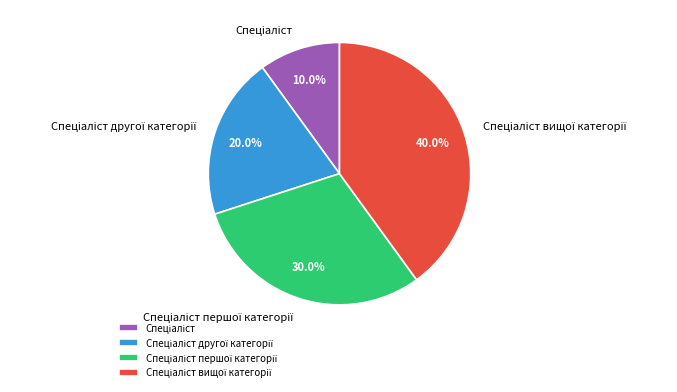

Is there a majority slice in this chart?

No